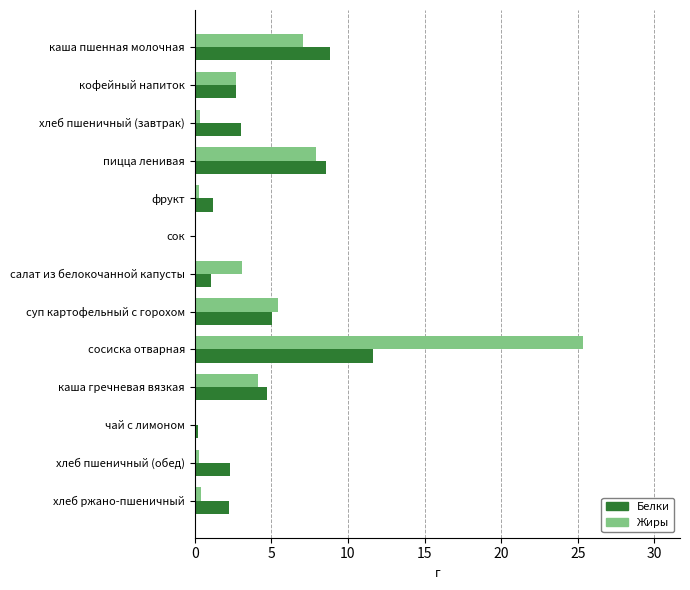

How many values in the Белки series exceed 2?

9